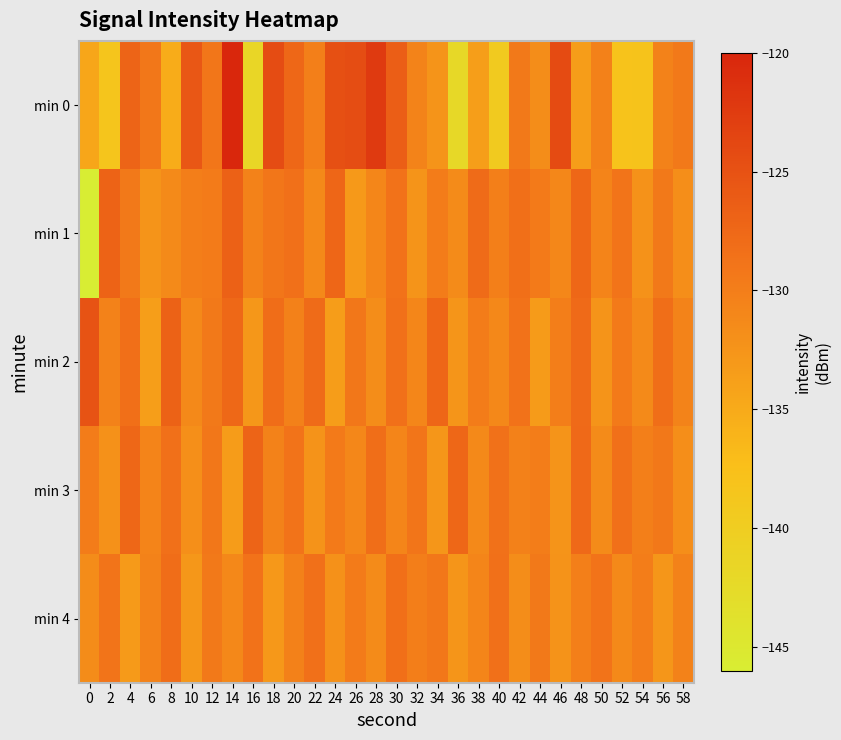

Which series changed the most between 20 and 38?

row_0